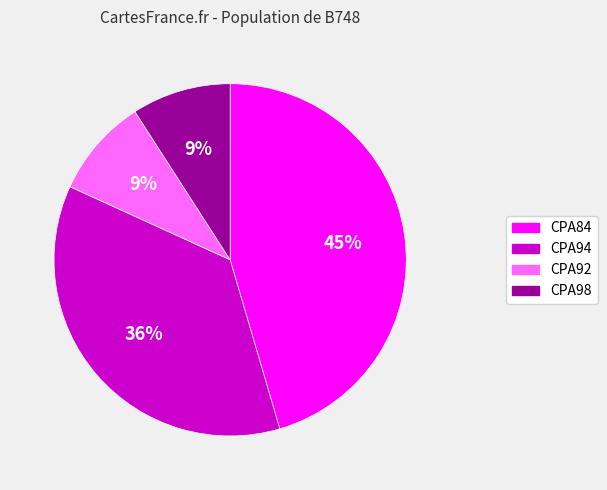

True or false: CPA92 accounts for 9% of the total.

True